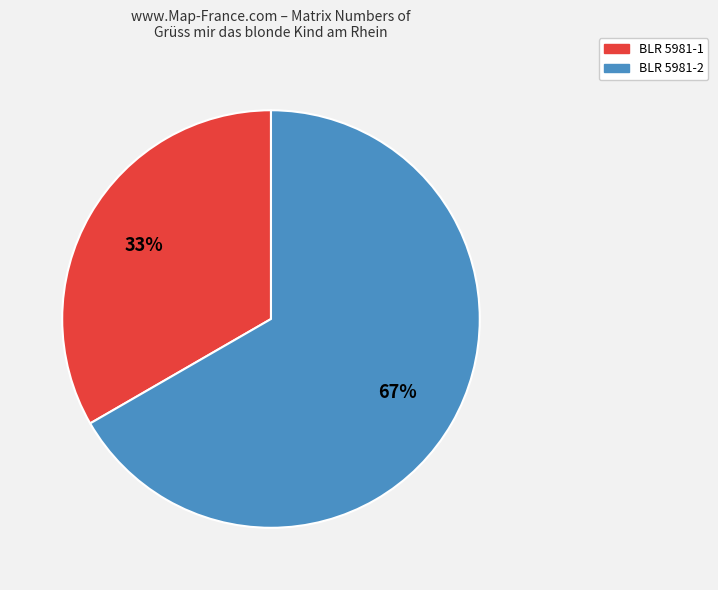

How many segments does this pie chart have?

2